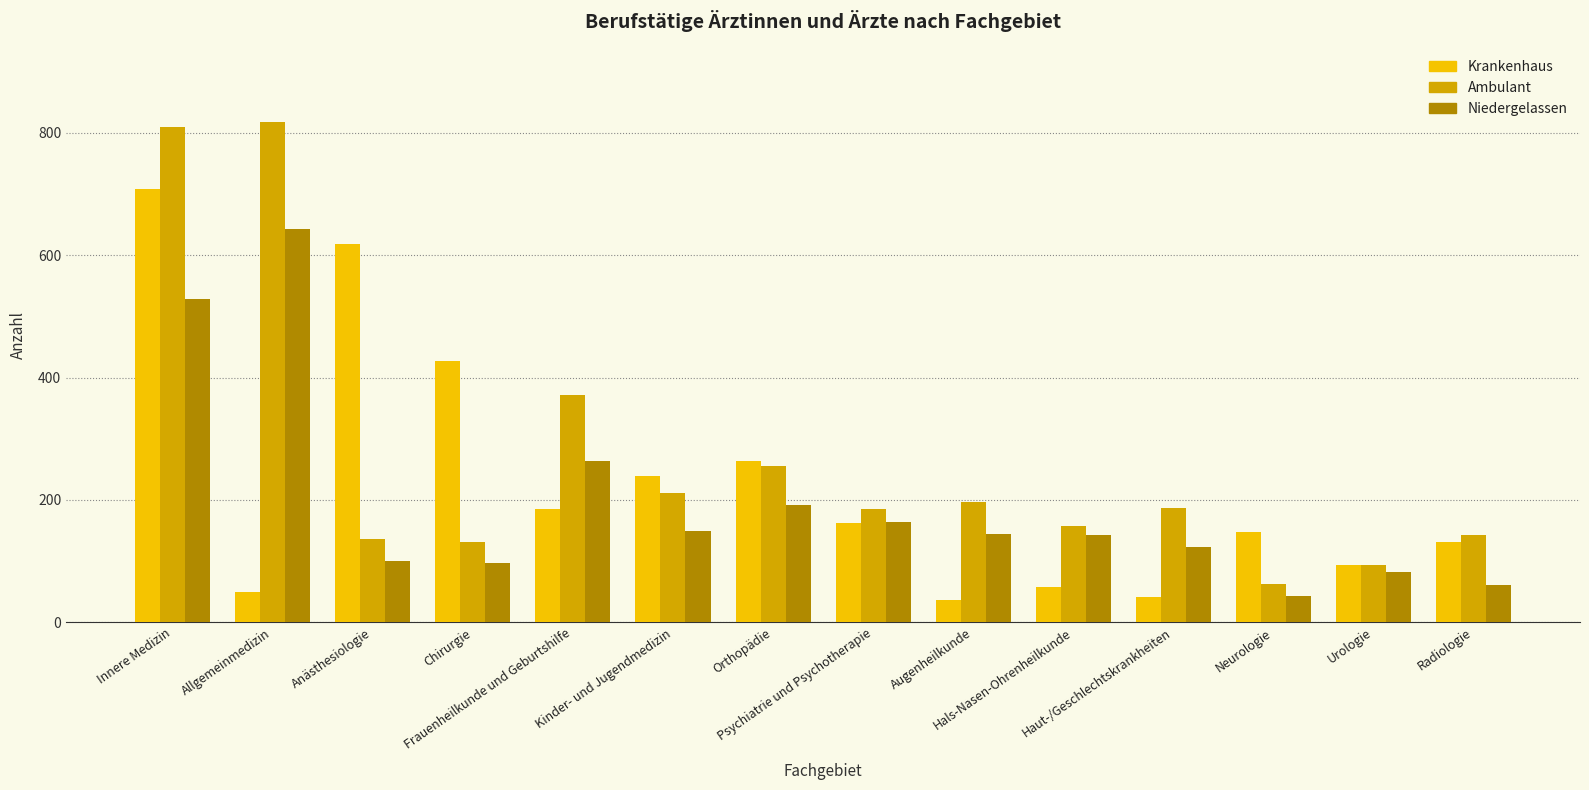

What is the sum of the Niedergelassen values at Chirurgie and Anästhesiologie?

197